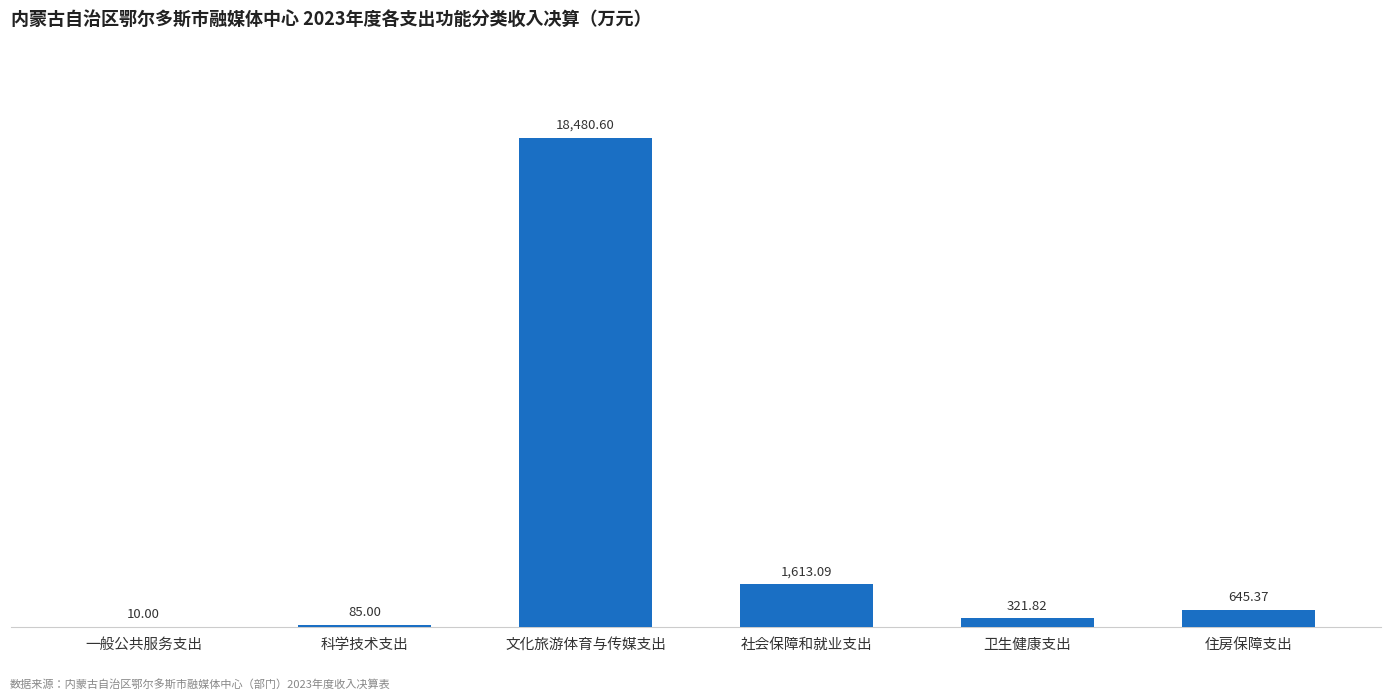

Where is the data nearest to the value 9245?

社会保障和就业支出